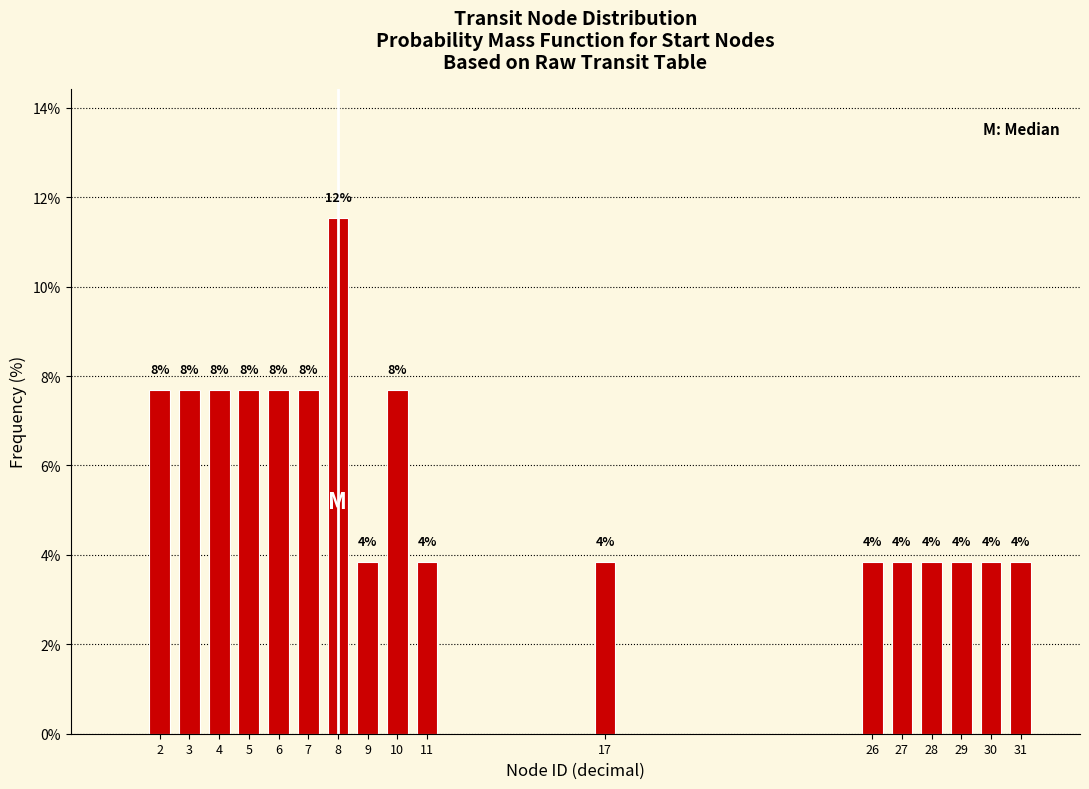

How many bars are there in total?

17